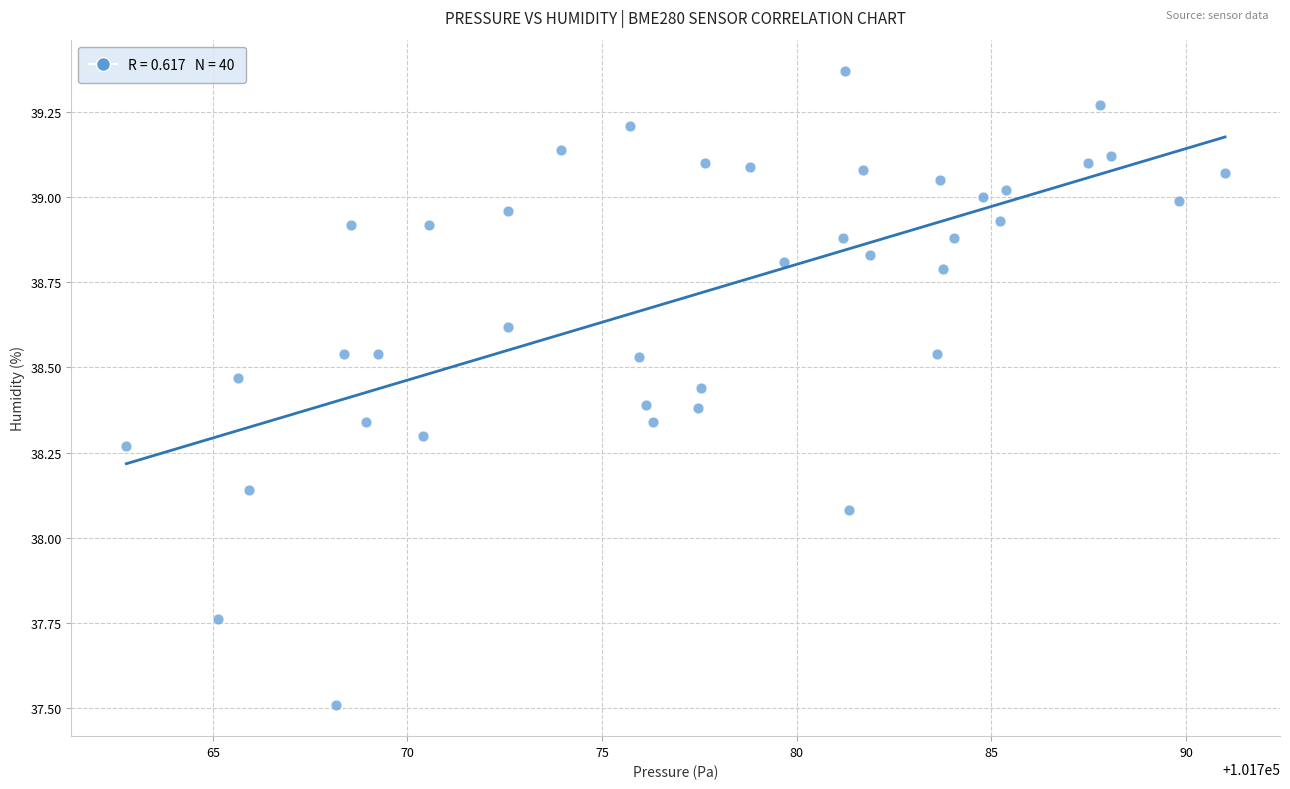

What is the range of X values (max minus min)?

28.2